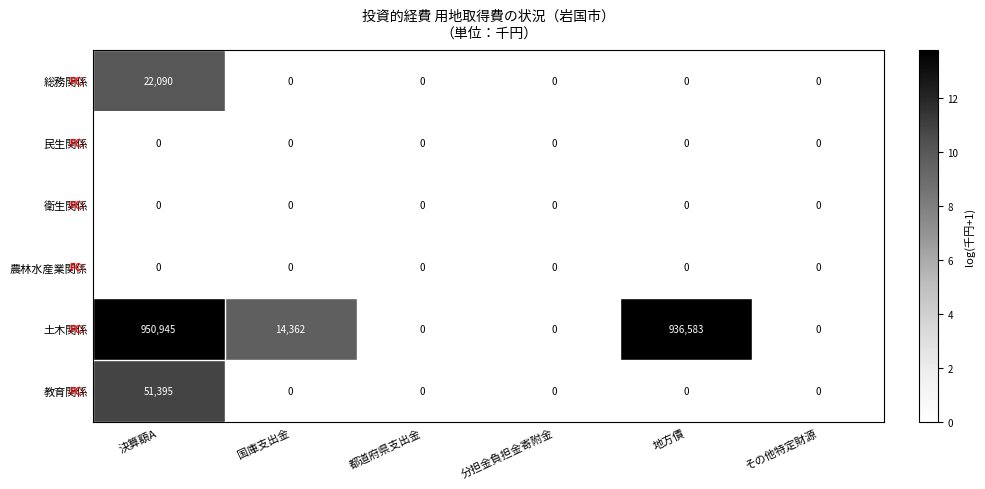

What is the maximum value shown in the chart?

950945